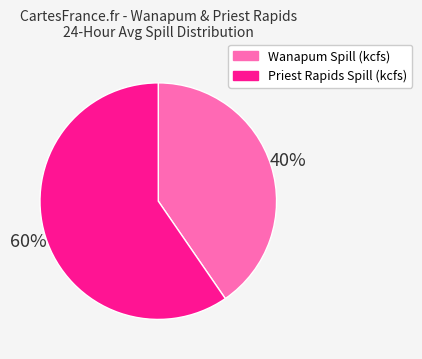

Count the number of slices in the pie.

2